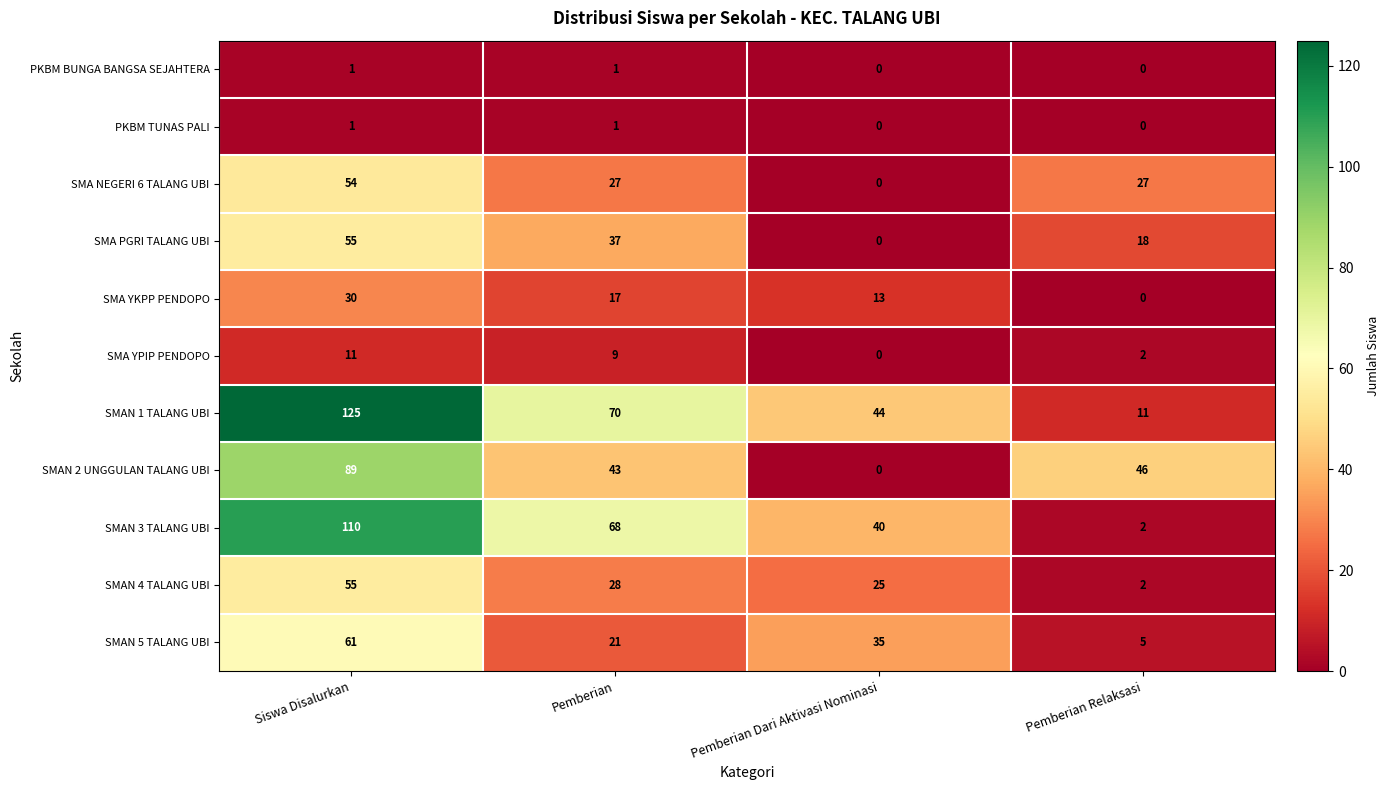

The value of SMA PGRI TALANG UBI at Siswa Disalurkan is 55. True or false?

True